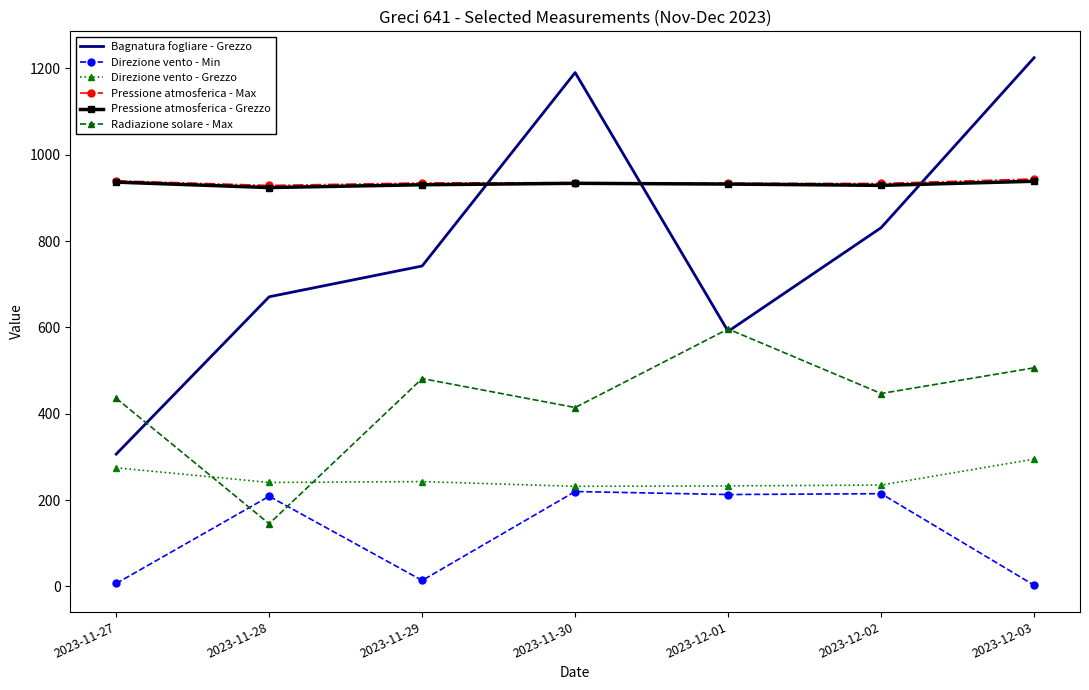

What is the average value of the Direzione vento - Min series?

125.9